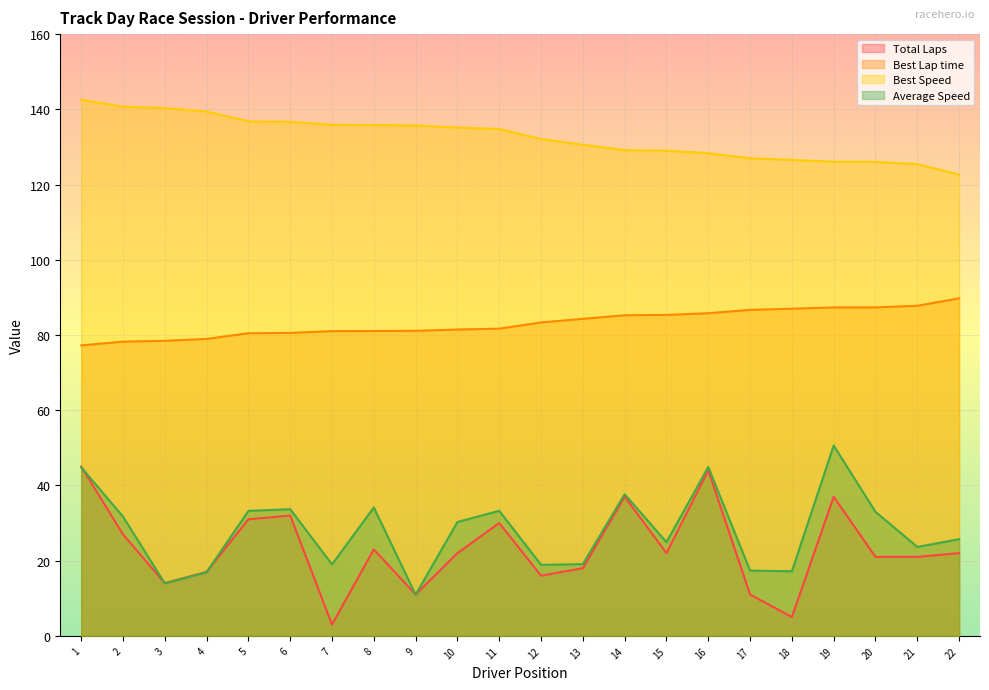

What is the difference between the highest and lowest values at 21?

104.4